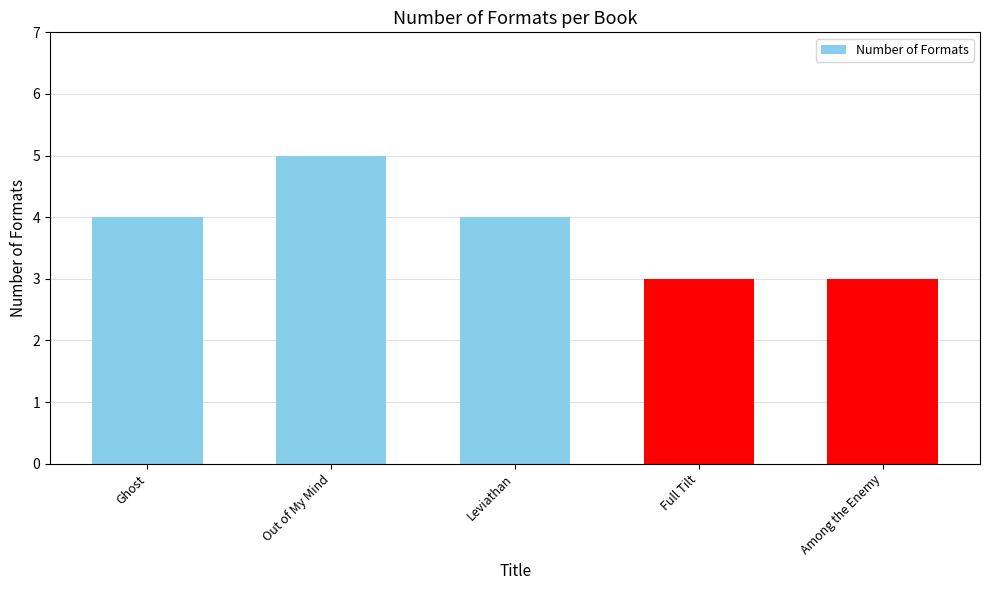

What is the greatest value displayed?

5